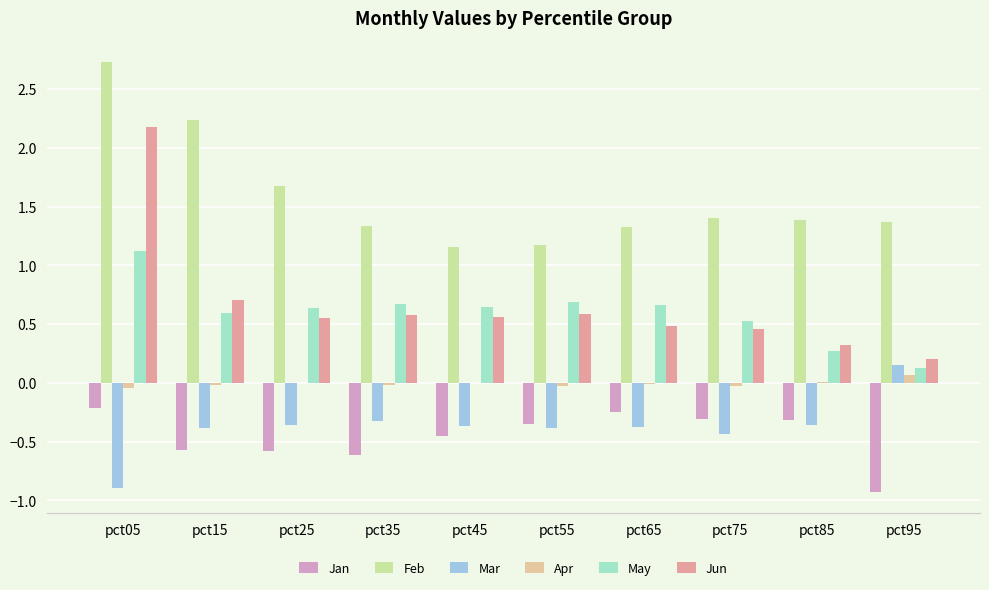

Is it true that Mar equals -0.6 at pct55?

False